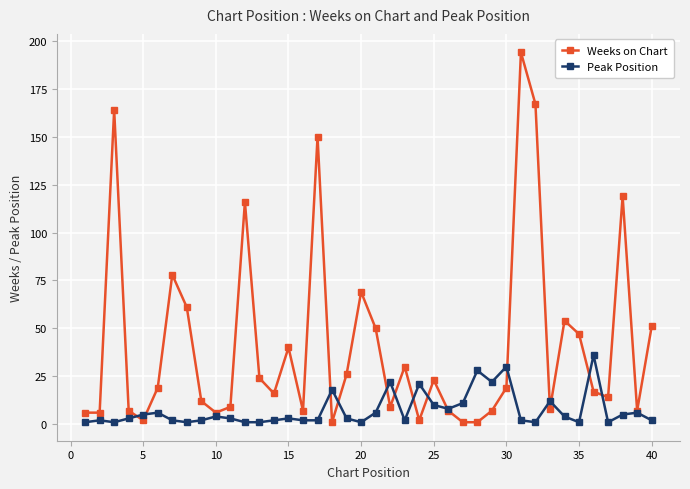

True or false: Weeks on Chart has more than 2 interior local peaks.

True